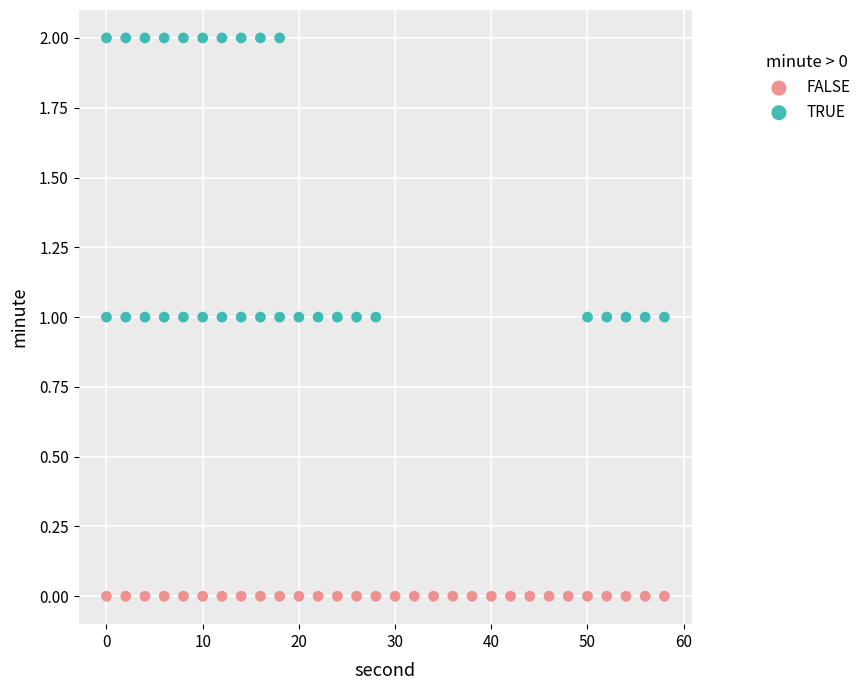

Which series reaches the maximum Y coordinate?

TRUE